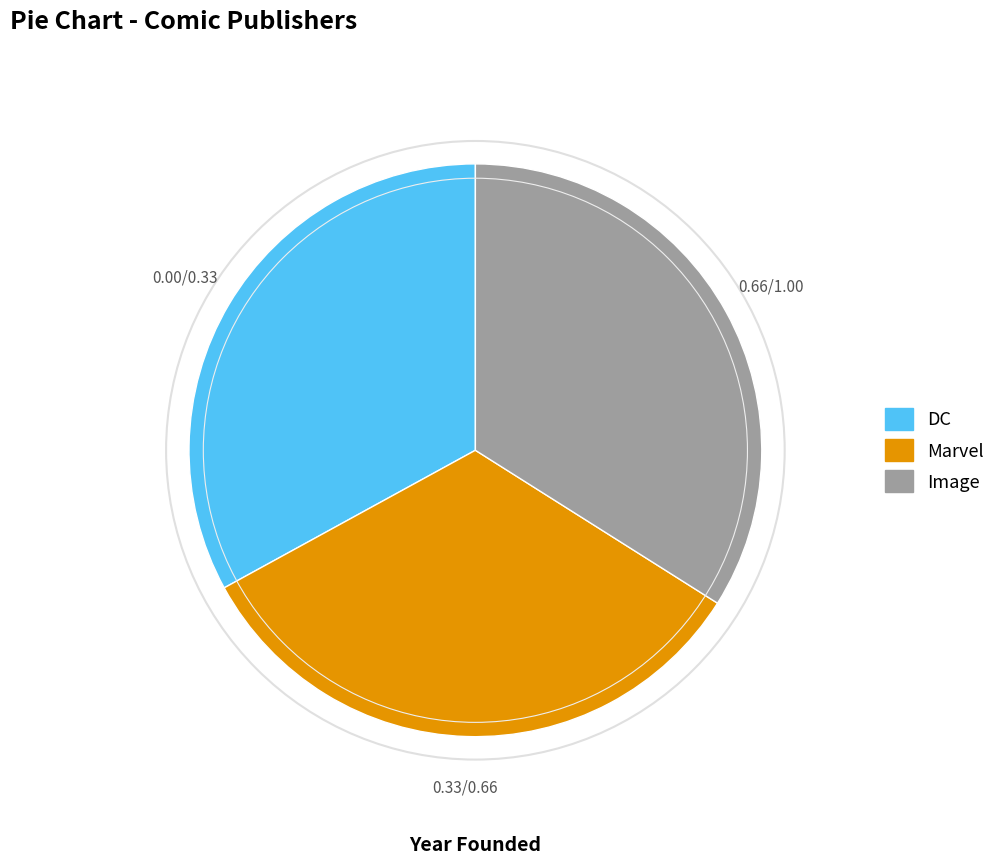

The DC slice represents 19% of the pie. True or false?

False